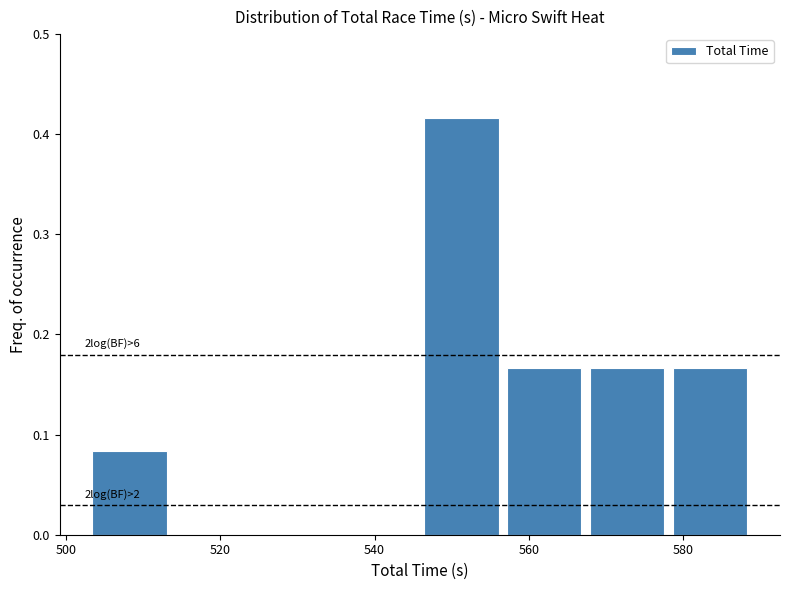

Which range on the x-axis has the tallest bar?

546 to 556